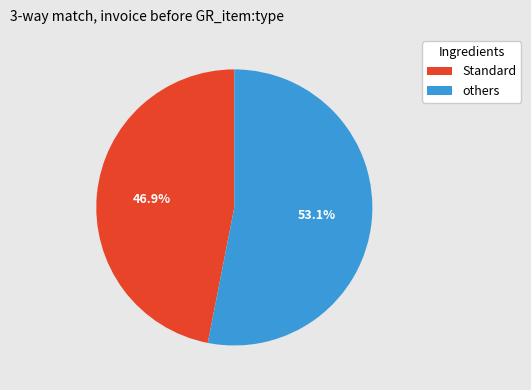

Is there a majority slice in this chart?

Yes